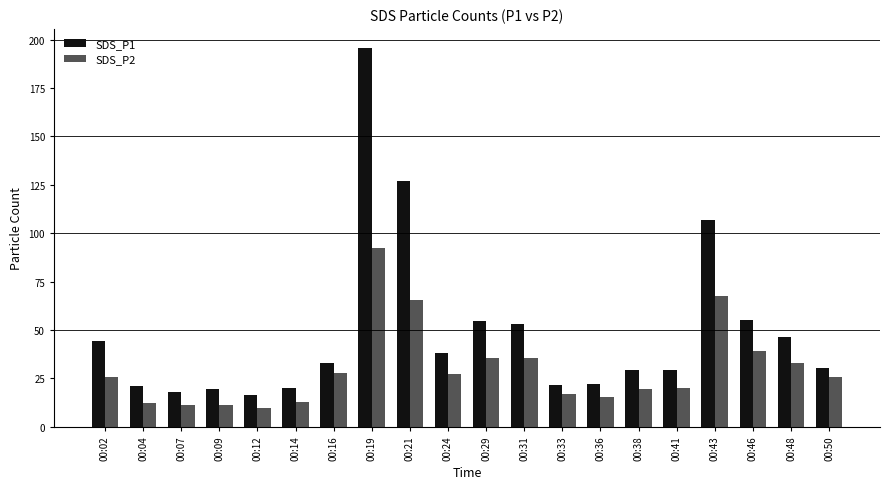

Is it true that SDS_P1 equals 70.3 at 00:02?

False